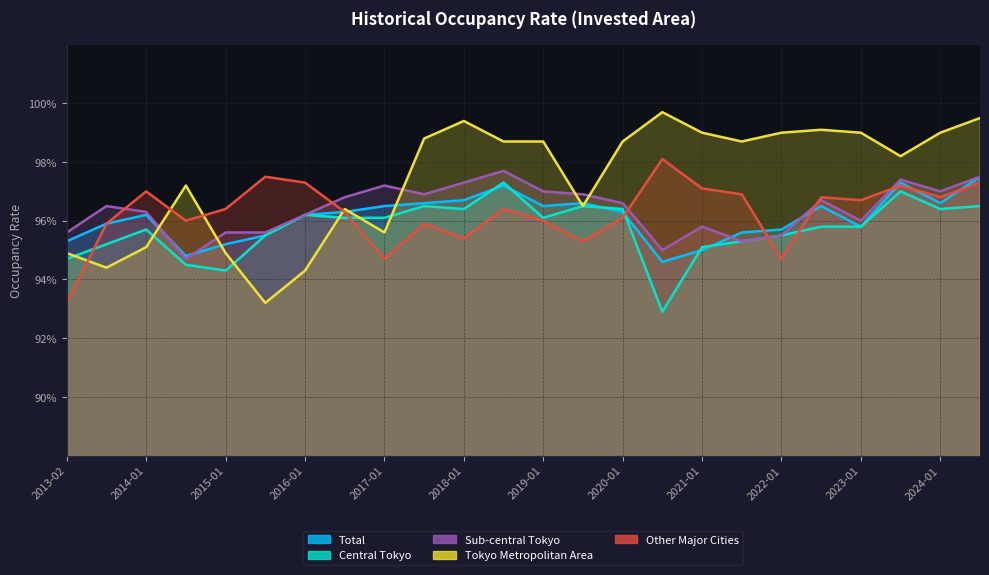

At how many categories does at least one series exceed 95?

24